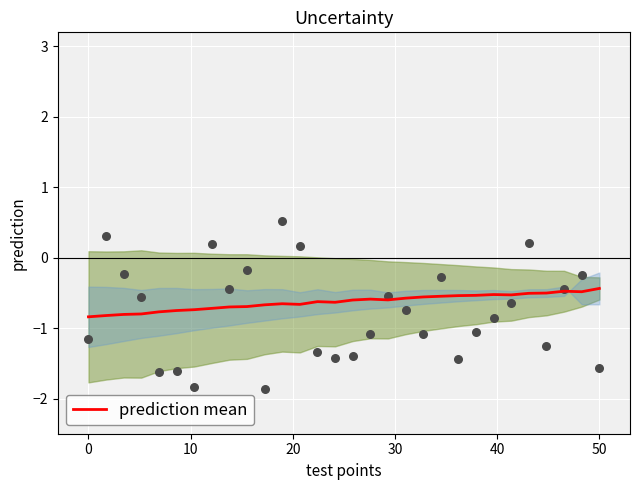

What is the highest value of the prediction mean series?

-0.4